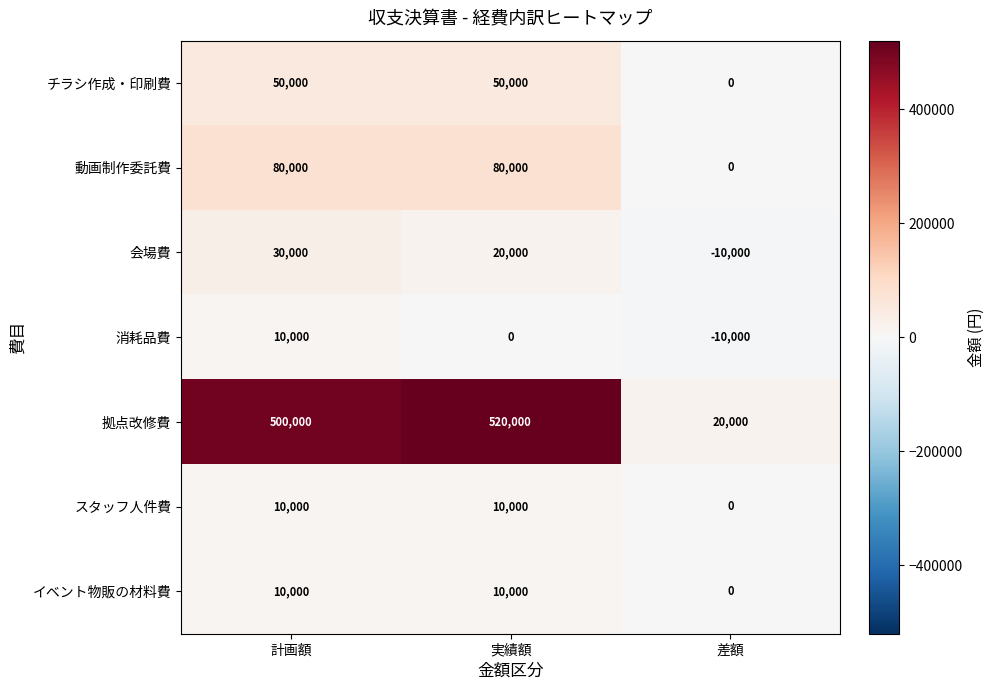

What is the sum of all 会場費 values?

40000